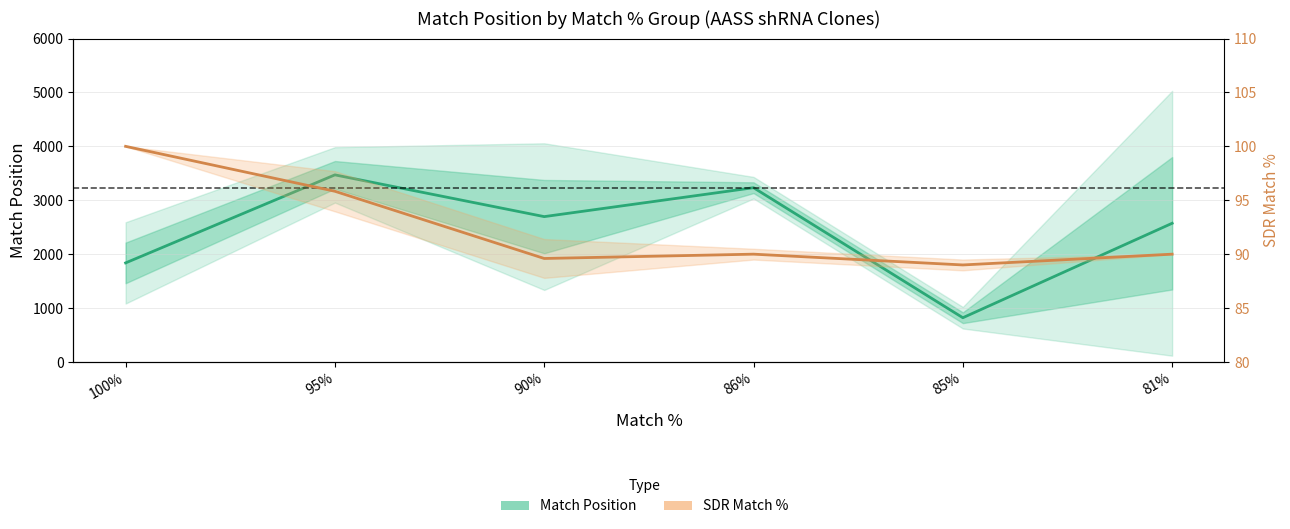

What is the average value of the SDR Match % (mean) series?

92.4